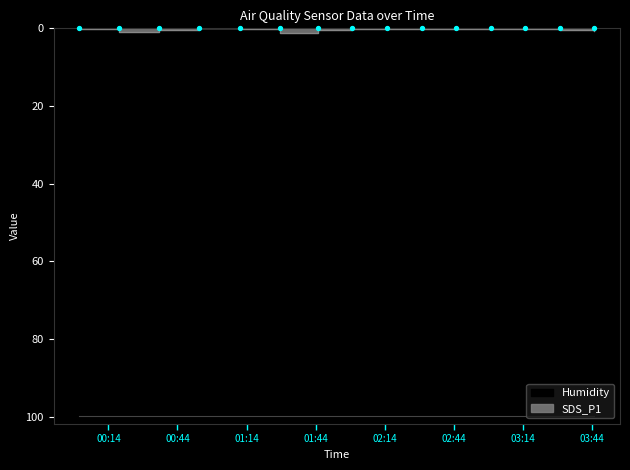

Between 2022/12/20 03:45:00 and 2022/12/20 01:28:19, which is larger?

2022/12/20 01:28:19